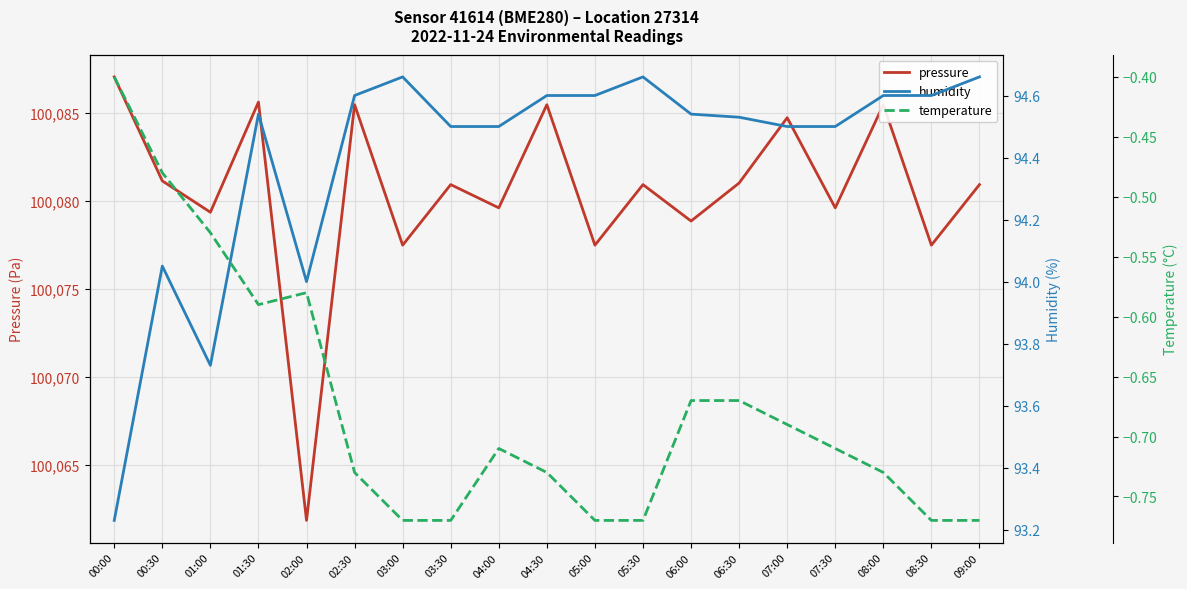

What are all the series names shown in the legend?

pressure, humidity, temperature